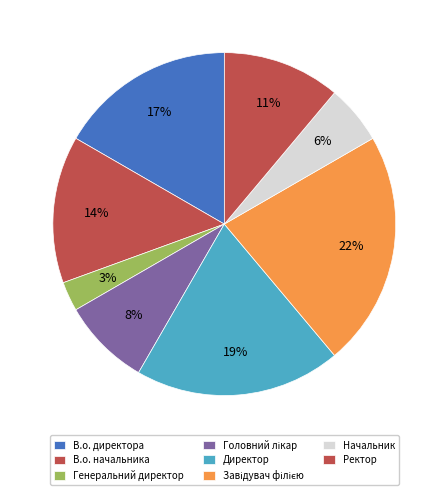

How many segments does this pie chart have?

8